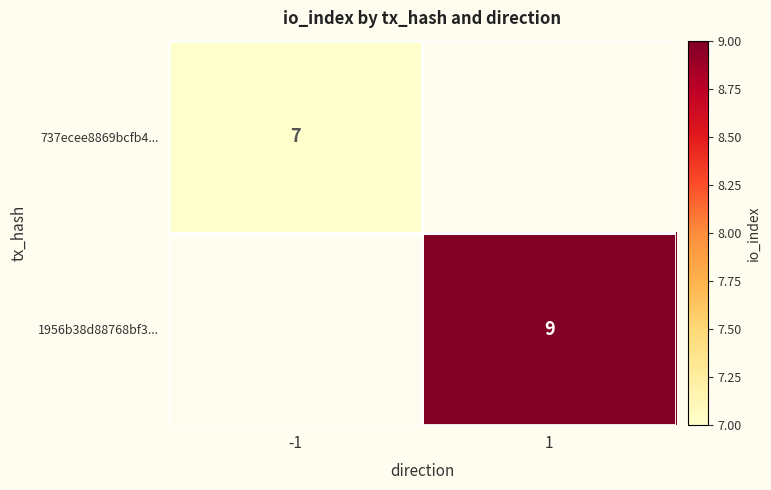

Is the value of 737ecee8869bcfb4... at -1 greater than the value of 1956b38d88768bf3... at 1?

No